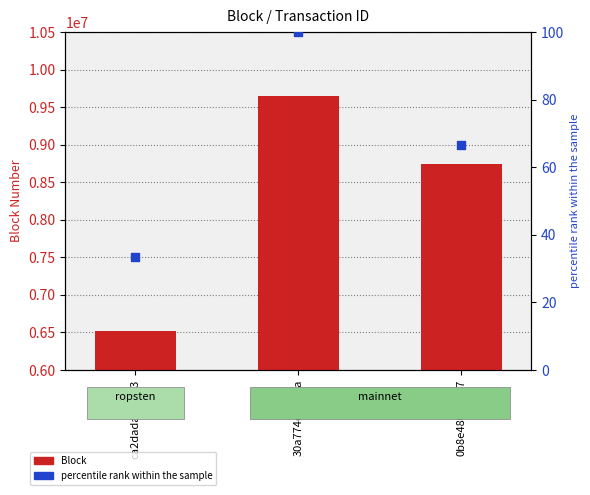

Which series reaches the minimum Y coordinate?

percentile rank within the sample